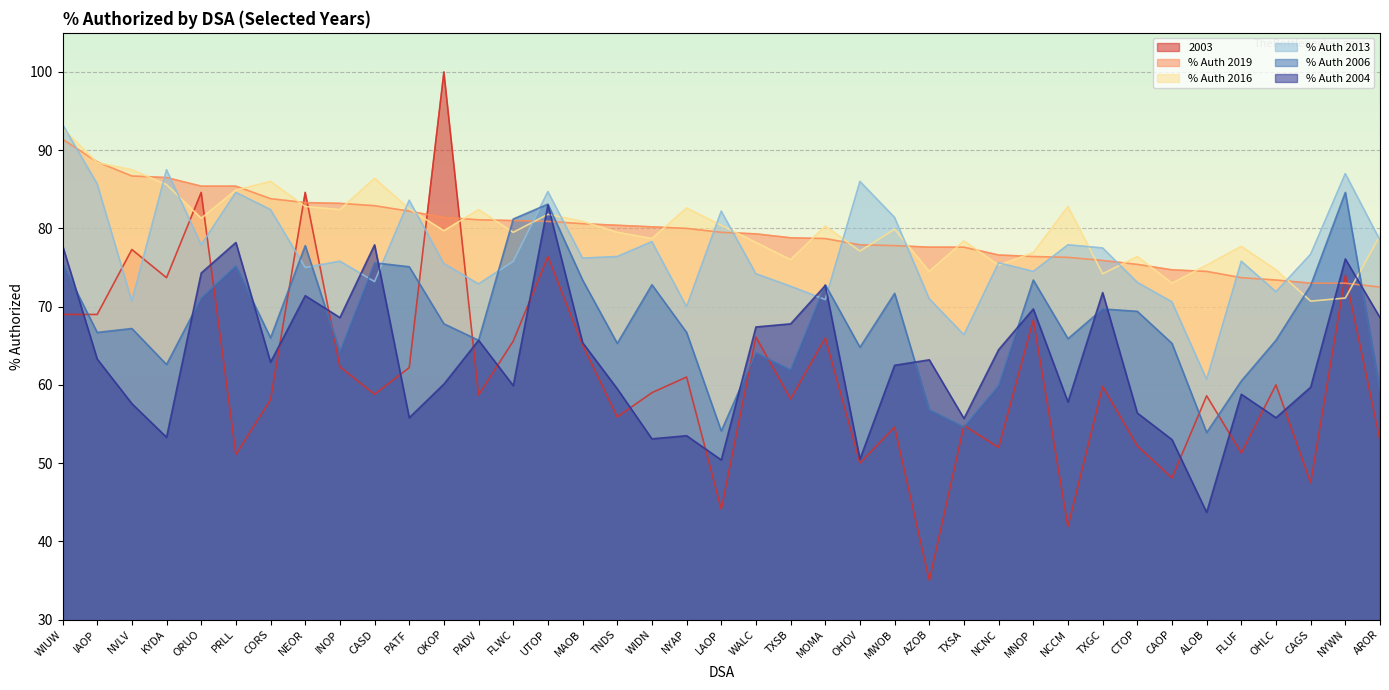

Does the chart display data point markers on the line(s)?

No